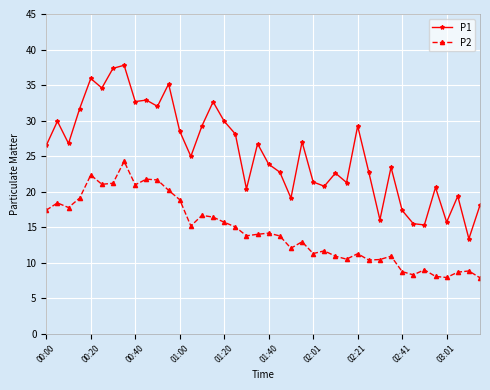

Which series has the widest spread of values?

P1